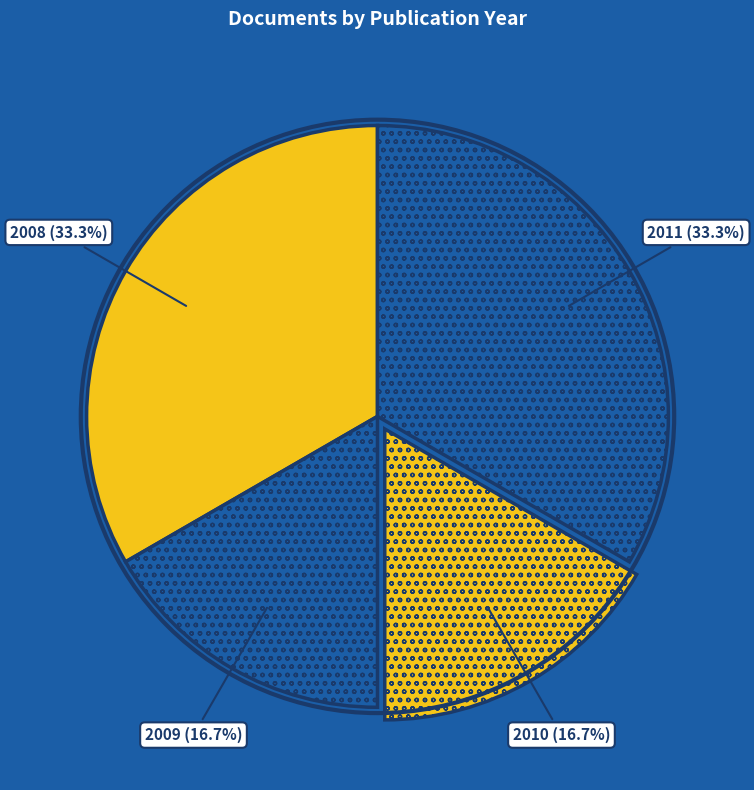

How many segments does this pie chart have?

4